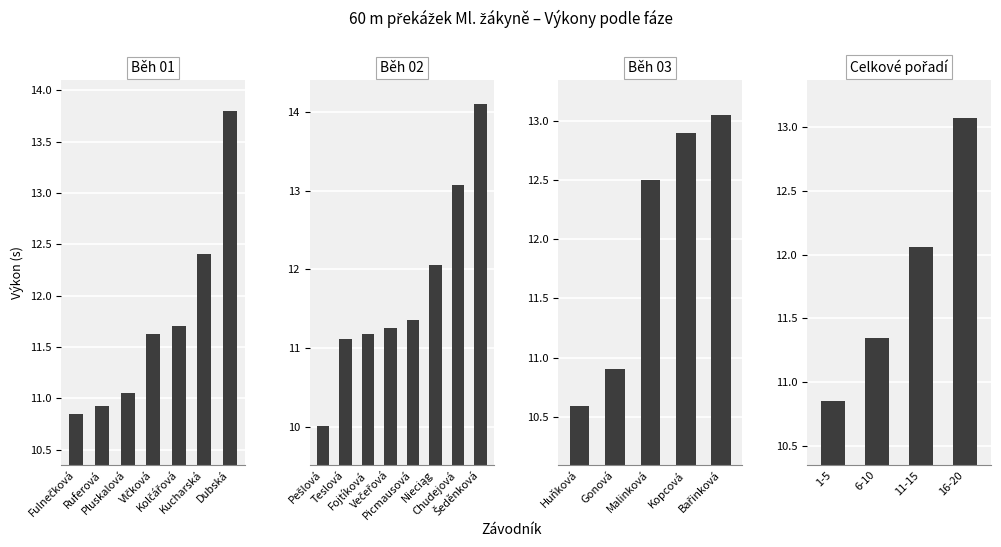

Which label corresponds to the largest value in the chart?

Šeděnková